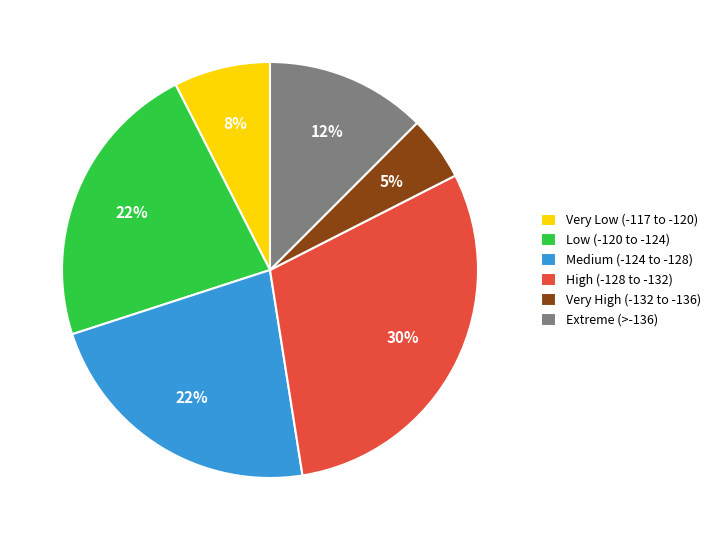

What is the smallest slice in the pie chart?

Very High (-132 to -136)